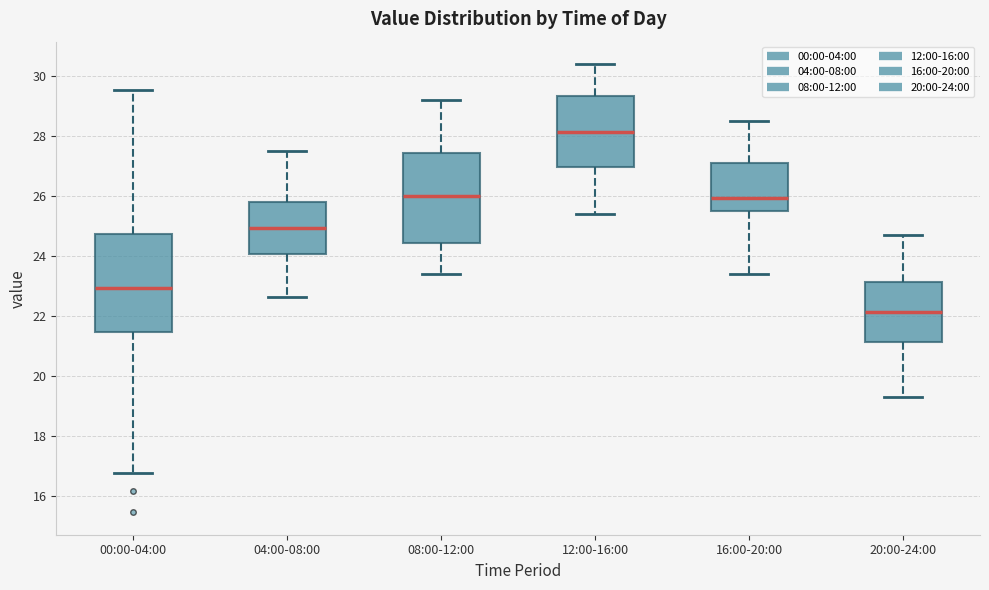

Which box is the tallest, from its lower edge to its upper edge?

00:00-04:00